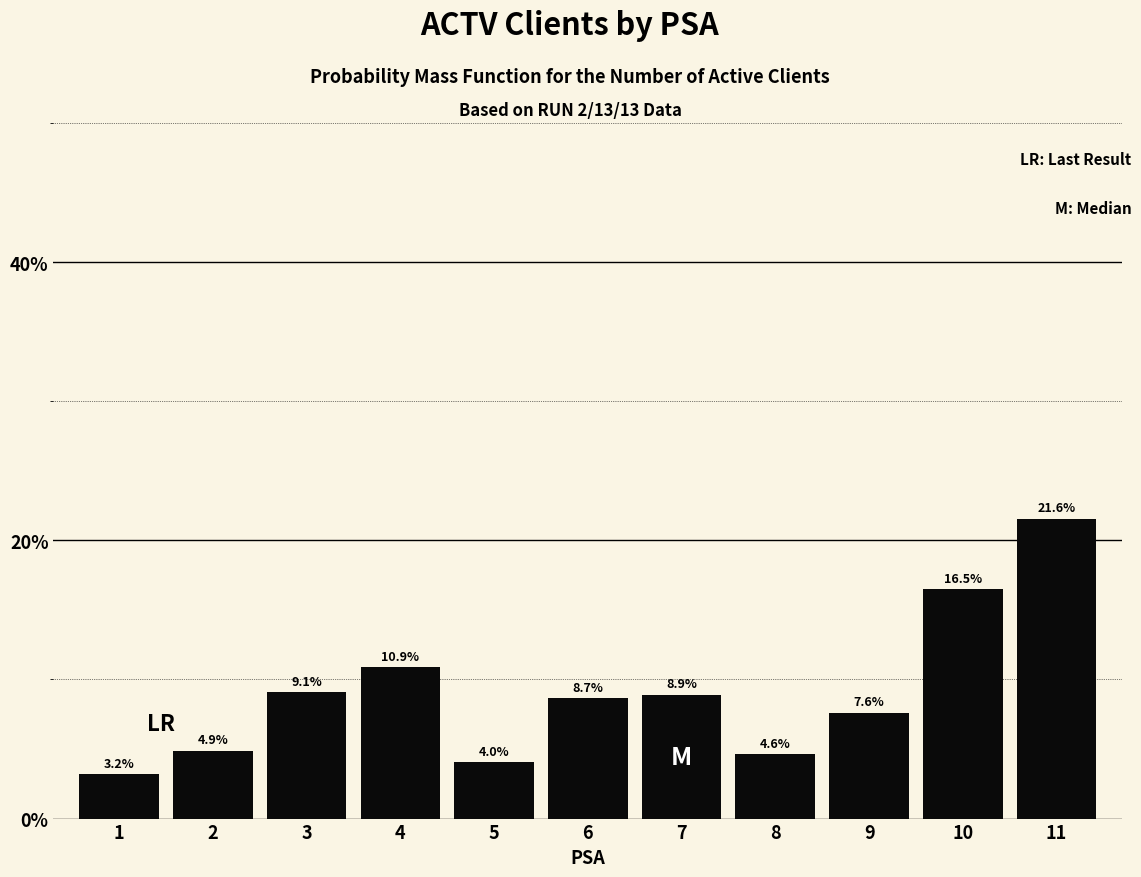

Reading left to right, extract all data points from this chart.

1=3.2	2=4.9	3=9.1	4=10.9	5=4.0	6=8.7	7=8.9	8=4.6	9=7.6	10=16.5	11=21.6